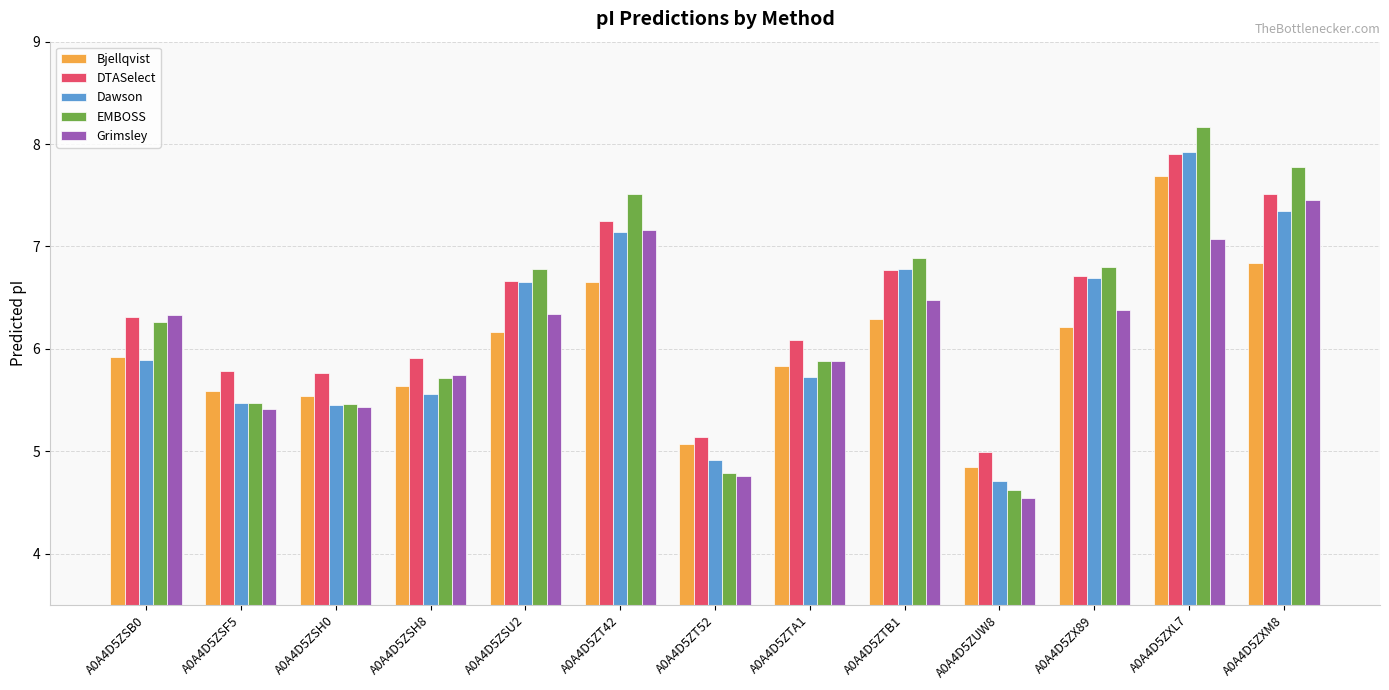

Which category has the lowest value in the Grimsley series?

A0A4D5ZUW8